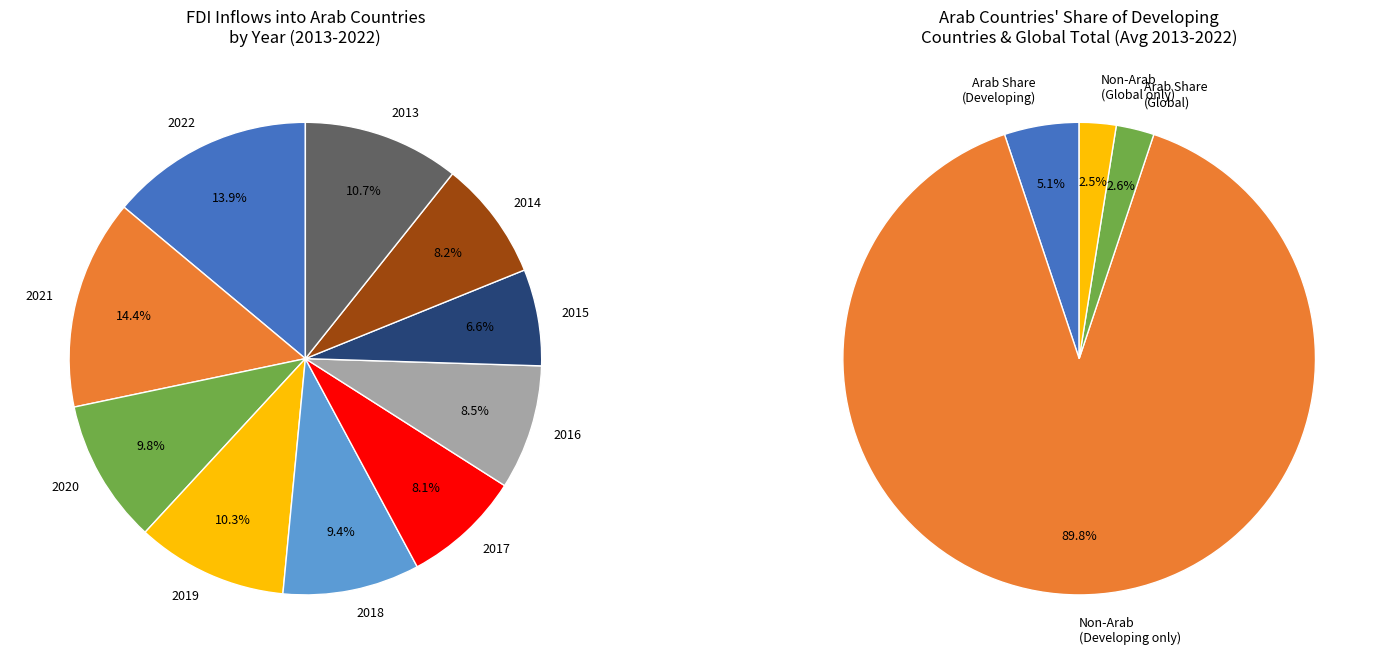

What is the largest slice in the pie chart?

2021